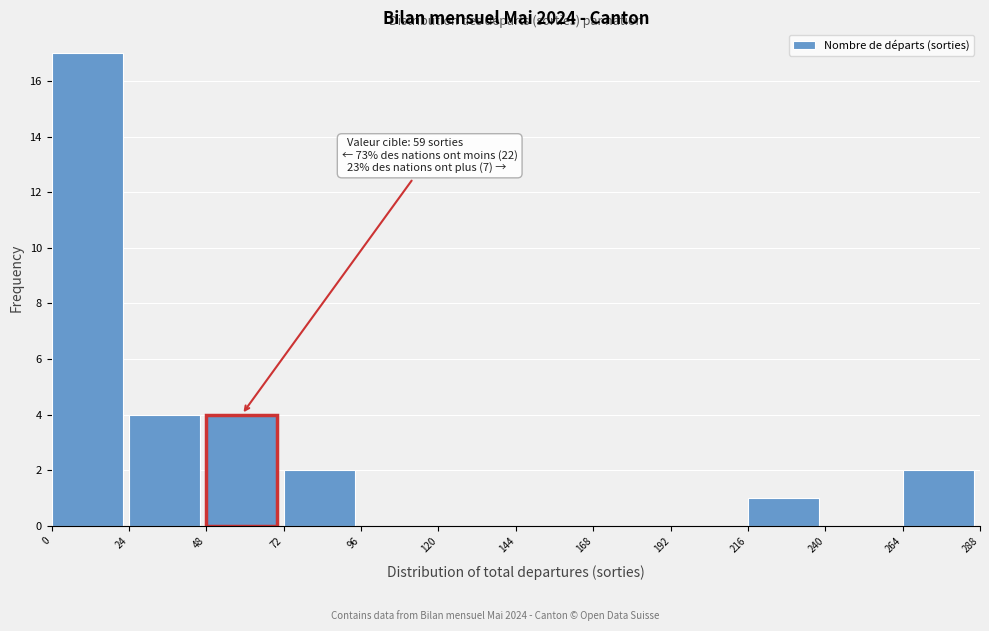

Which range on the x-axis has the tallest bar?

0 to 24